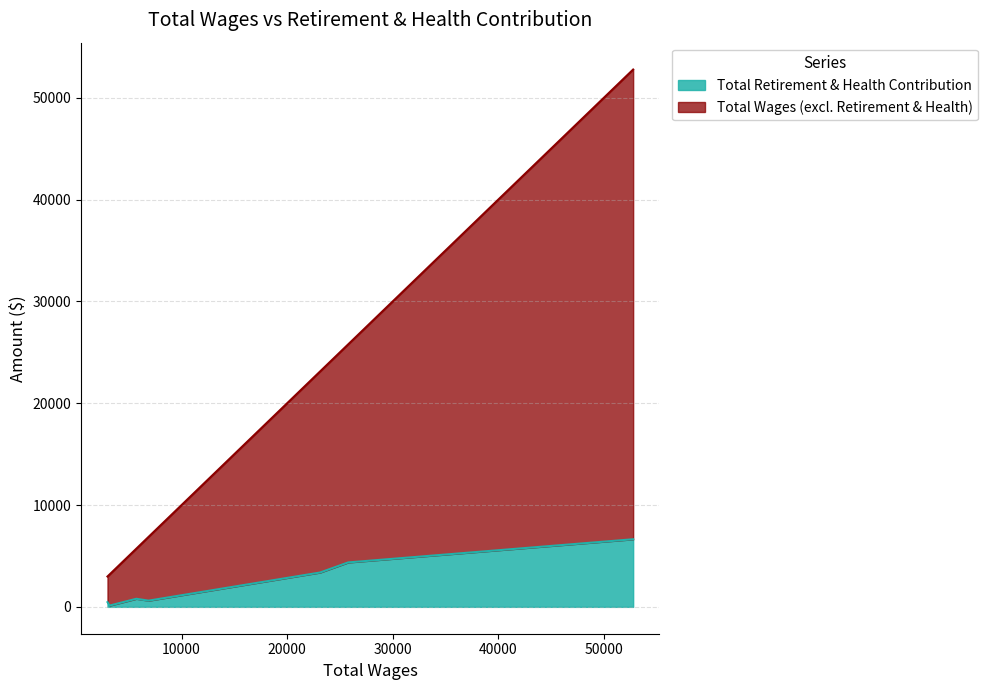

What are all the series names shown in the legend?

Total Retirement & Health Contribution, Total Wages (excl. Retirement & Health)